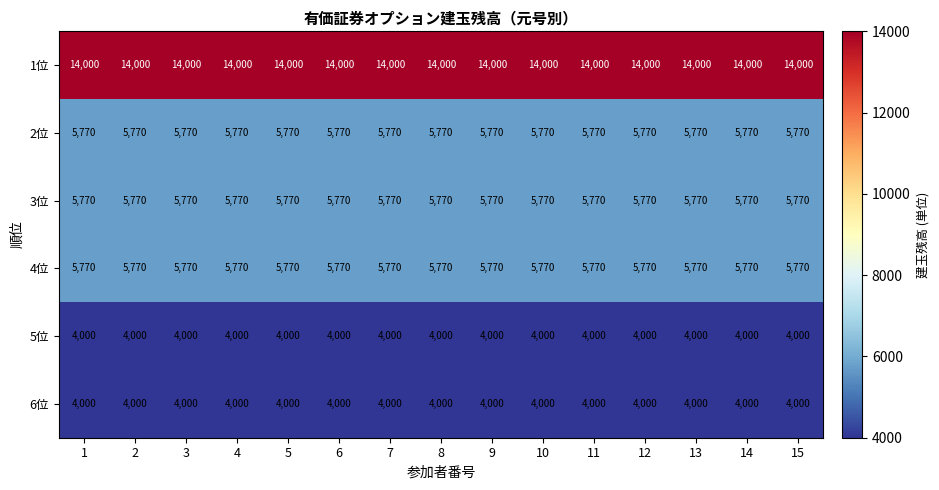

What is the total value across all series at 13?

39310